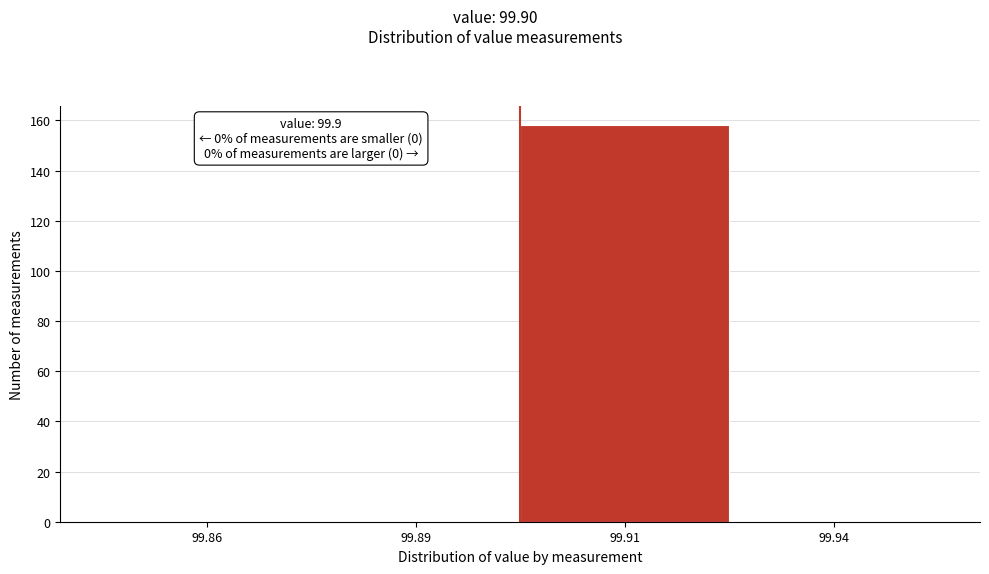

Reading left to right, extract all data points from this chart.

99.86=0	99.89=0	99.91=158	99.94=0